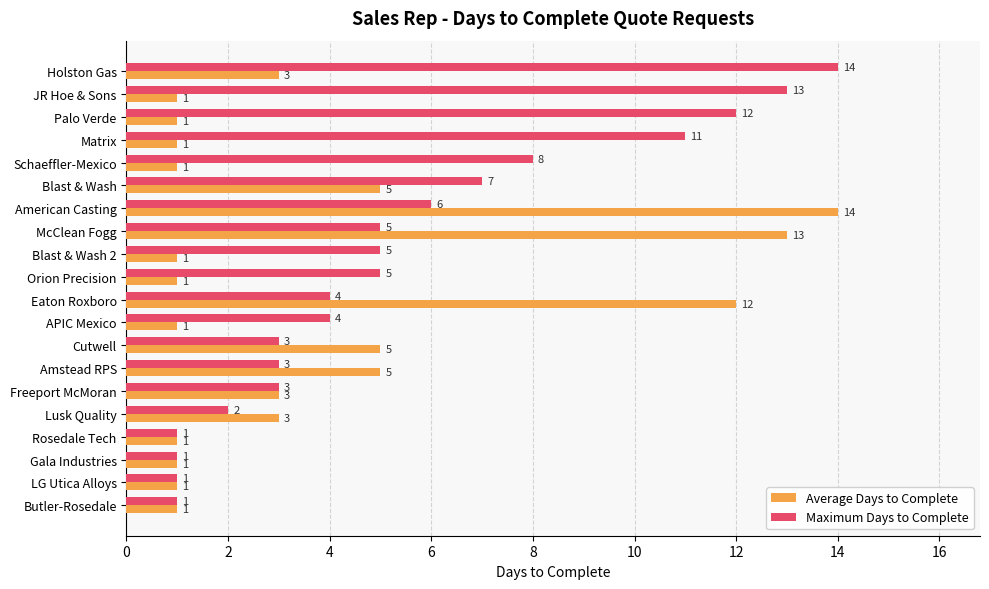

Which category has the highest value in the Average Days to Complete series?

American Casting